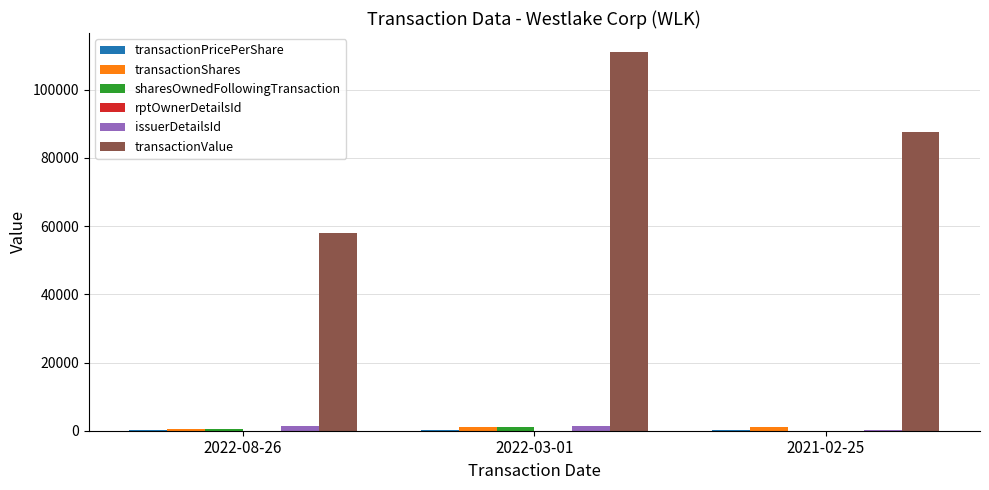

Between 2022-08-26 and 2022-03-01, which series saw the biggest shift?

transactionValue